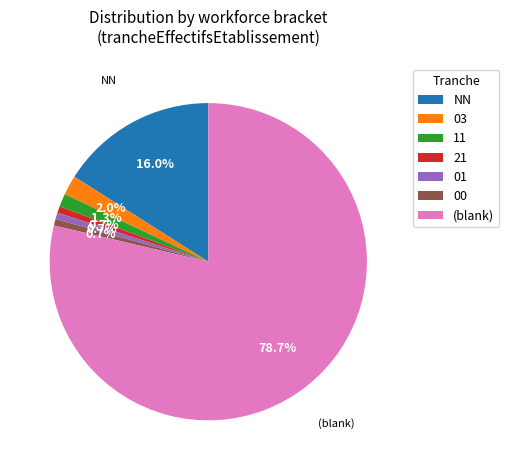

Which has a higher value, (blank) or 00?

(blank)